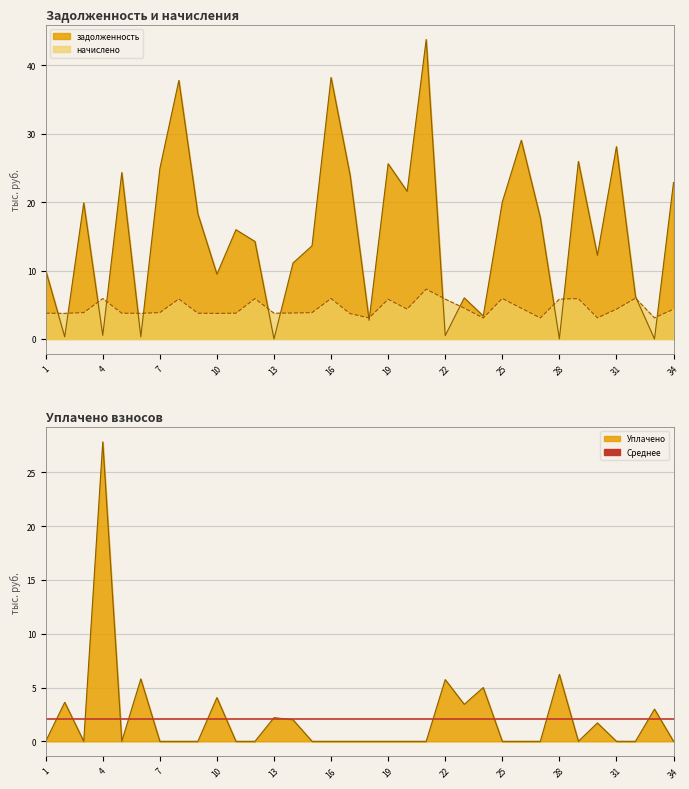

Is it true that задолженность equals 2.0 at 24?

False